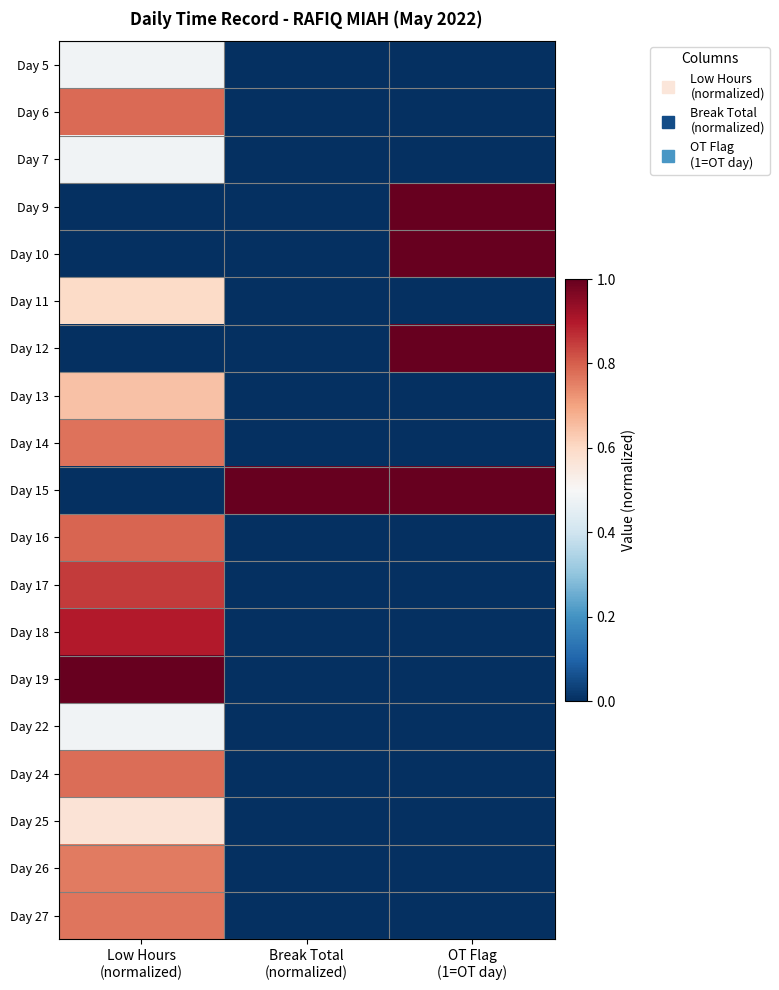

Reading right to left, list all the values displayed in this chart.

Day 5: OT Flag
(1=OT day)=0.0	Break Total
(normalized)=0.0	Low Hours
(normalized)=0.5
Day 6: OT Flag
(1=OT day)=0.0	Break Total
(normalized)=0.0	Low Hours
(normalized)=0.8
Day 7: OT Flag
(1=OT day)=0.0	Break Total
(normalized)=0.0	Low Hours
(normalized)=0.5
Day 9: OT Flag
(1=OT day)=1.0	Break Total
(normalized)=0.0	Low Hours
(normalized)=0.0
Day 10: OT Flag
(1=OT day)=1.0	Break Total
(normalized)=0.0	Low Hours
(normalized)=0.0
Day 11: OT Flag
(1=OT day)=0.0	Break Total
(normalized)=0.0	Low Hours
(normalized)=0.6
Day 12: OT Flag
(1=OT day)=1.0	Break Total
(normalized)=0.0	Low Hours
(normalized)=0.0
Day 13: OT Flag
(1=OT day)=0.0	Break Total
(normalized)=0.0	Low Hours
(normalized)=0.6
Day 14: OT Flag
(1=OT day)=0.0	Break Total
(normalized)=0.0	Low Hours
(normalized)=0.8
Day 15: OT Flag
(1=OT day)=1.0	Break Total
(normalized)=1.0	Low Hours
(normalized)=0.0
Day 16: OT Flag
(1=OT day)=0.0	Break Total
(normalized)=0.0	Low Hours
(normalized)=0.8
Day 17: OT Flag
(1=OT day)=0.0	Break Total
(normalized)=0.0	Low Hours
(normalized)=0.9
Day 18: OT Flag
(1=OT day)=0.0	Break Total
(normalized)=0.0	Low Hours
(normalized)=0.9
Day 19: OT Flag
(1=OT day)=0.0	Break Total
(normalized)=0.0	Low Hours
(normalized)=1.0
Day 22: OT Flag
(1=OT day)=0.0	Break Total
(normalized)=0.0	Low Hours
(normalized)=0.5
Day 24: OT Flag
(1=OT day)=0.0	Break Total
(normalized)=0.0	Low Hours
(normalized)=0.8
Day 25: OT Flag
(1=OT day)=0.0	Break Total
(normalized)=0.0	Low Hours
(normalized)=0.6
Day 26: OT Flag
(1=OT day)=0.0	Break Total
(normalized)=0.0	Low Hours
(normalized)=0.8
Day 27: OT Flag
(1=OT day)=0.0	Break Total
(normalized)=0.0	Low Hours
(normalized)=0.8